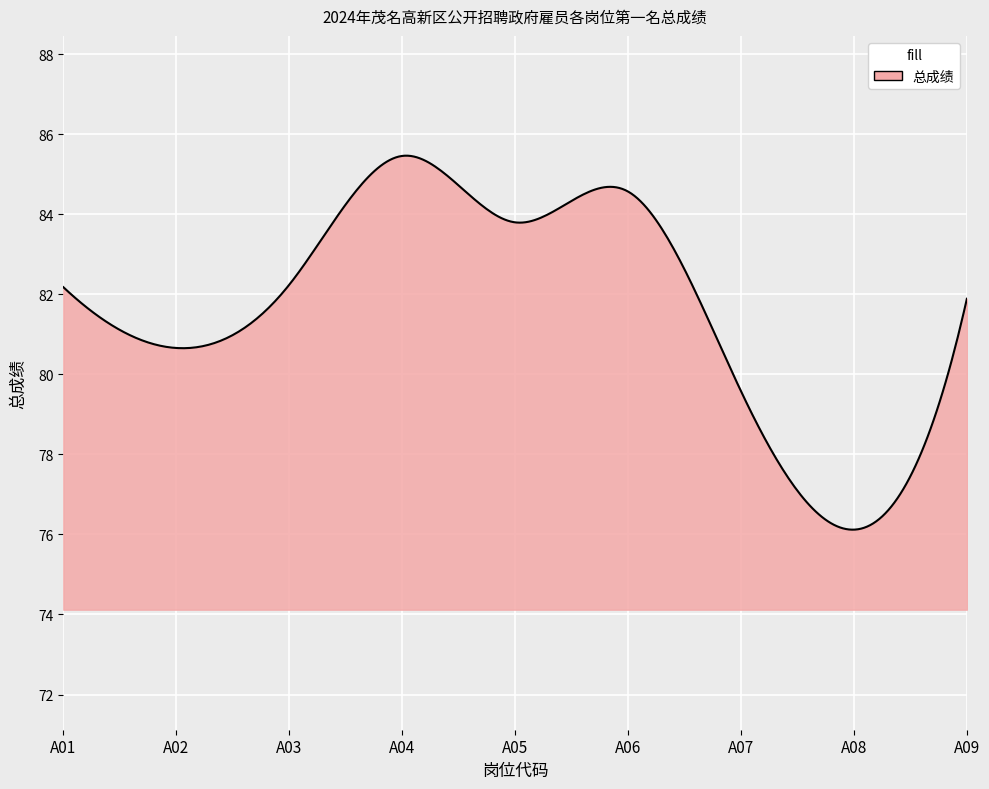

What is the difference between the maximum and minimum values?

9.3